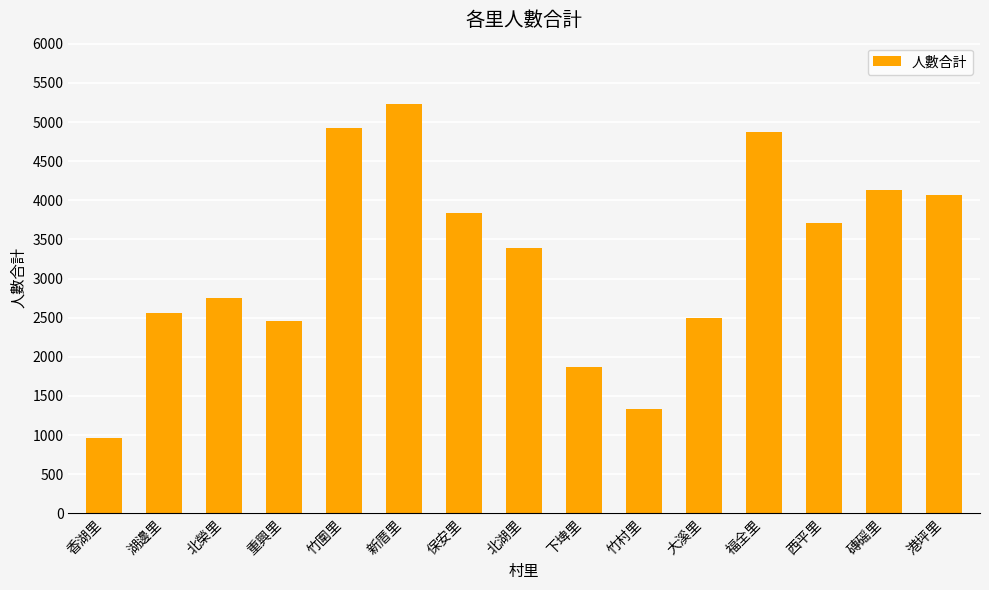

What is the ratio of the value at 大溪里 to the value at 港坪里?

0.6